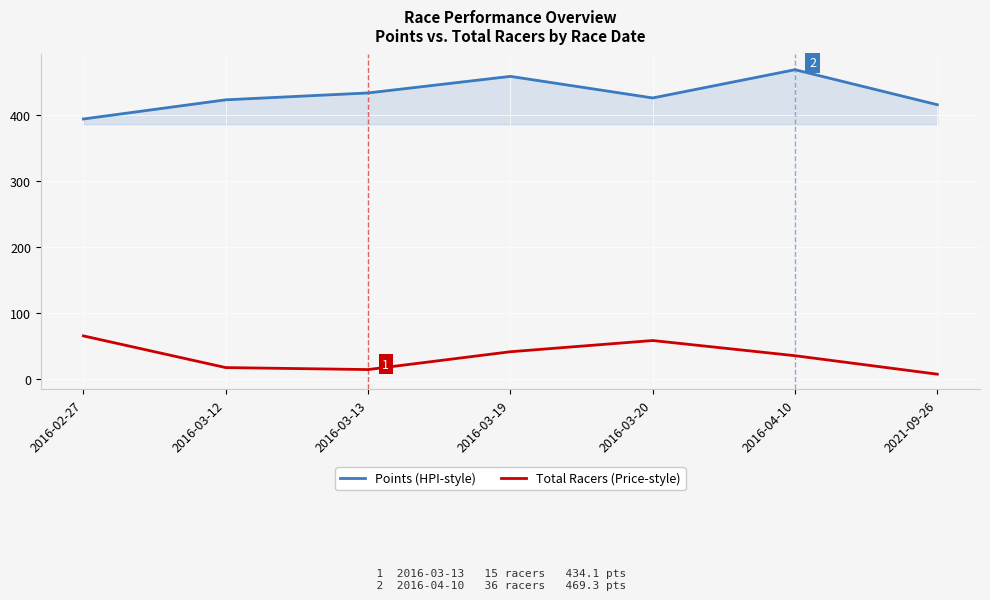

The Total Racers (Price-style) series shows 66.0 at 2016-03-19. True or false?

False